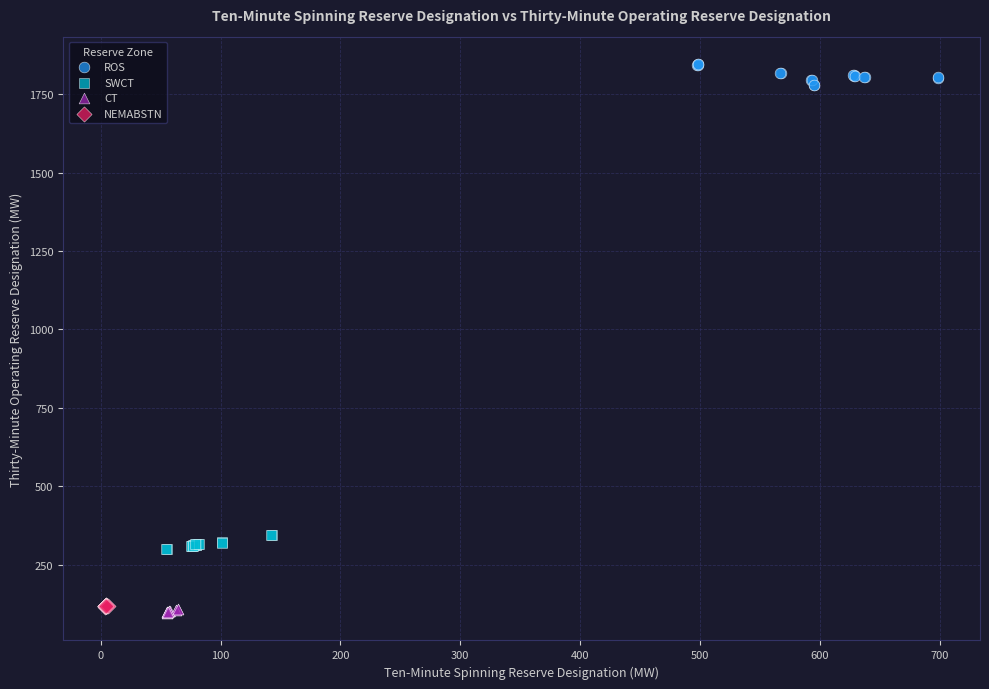

Which series has the widest spread of Y values?

ROS